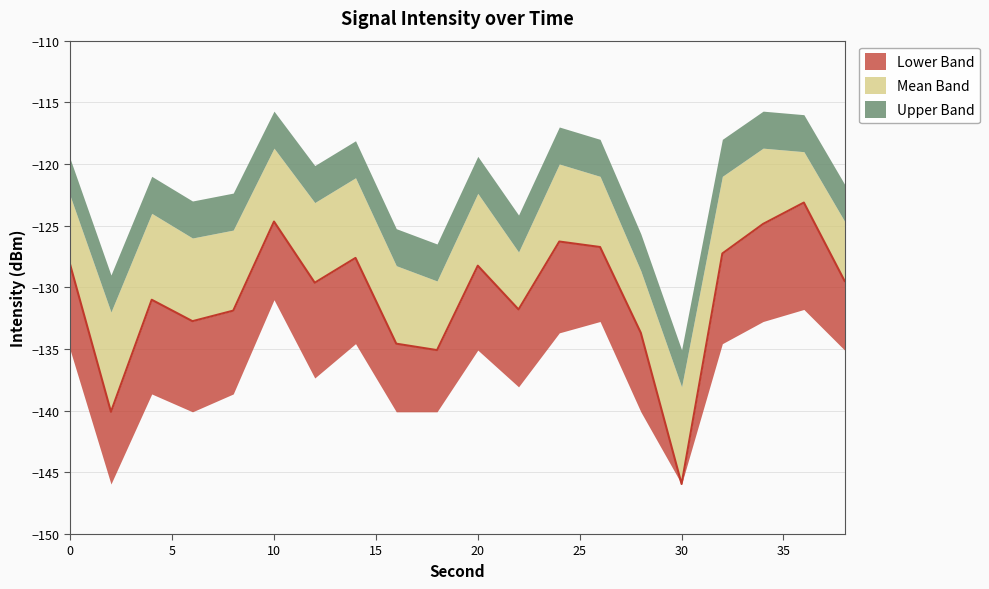

What is the difference between the second highest and second lowest values in the intensity_upper series?

13.3